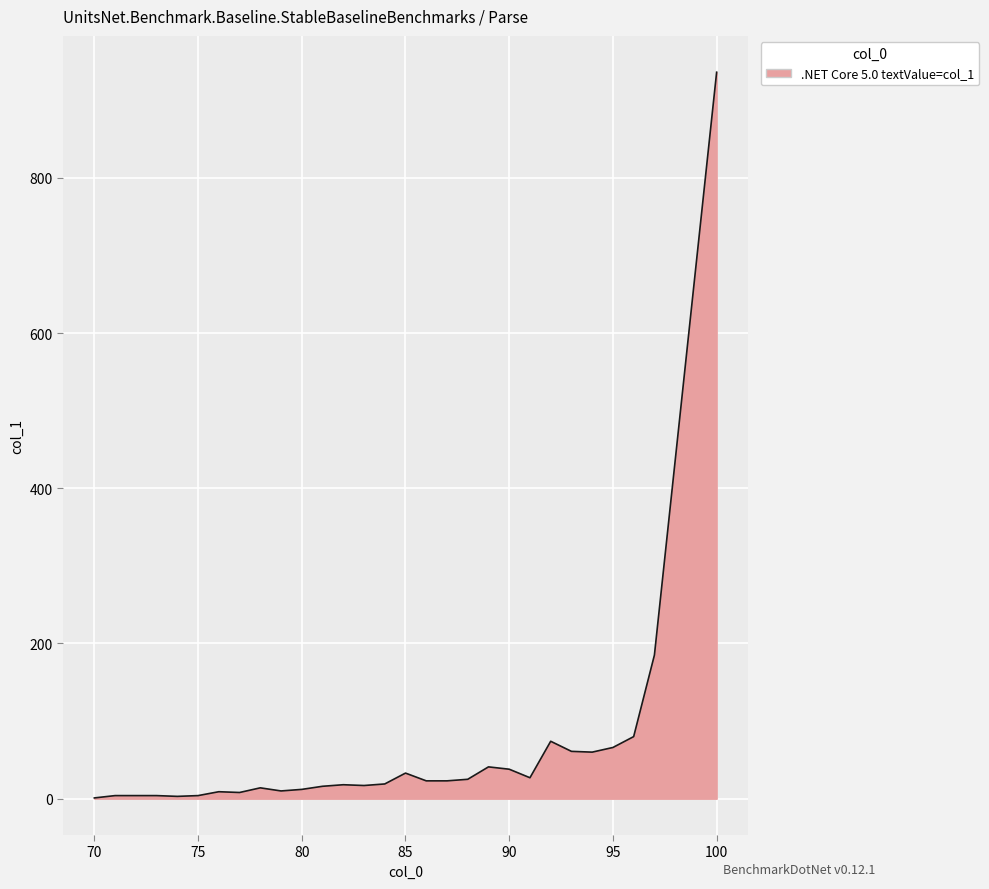

What is the greatest value displayed?

936